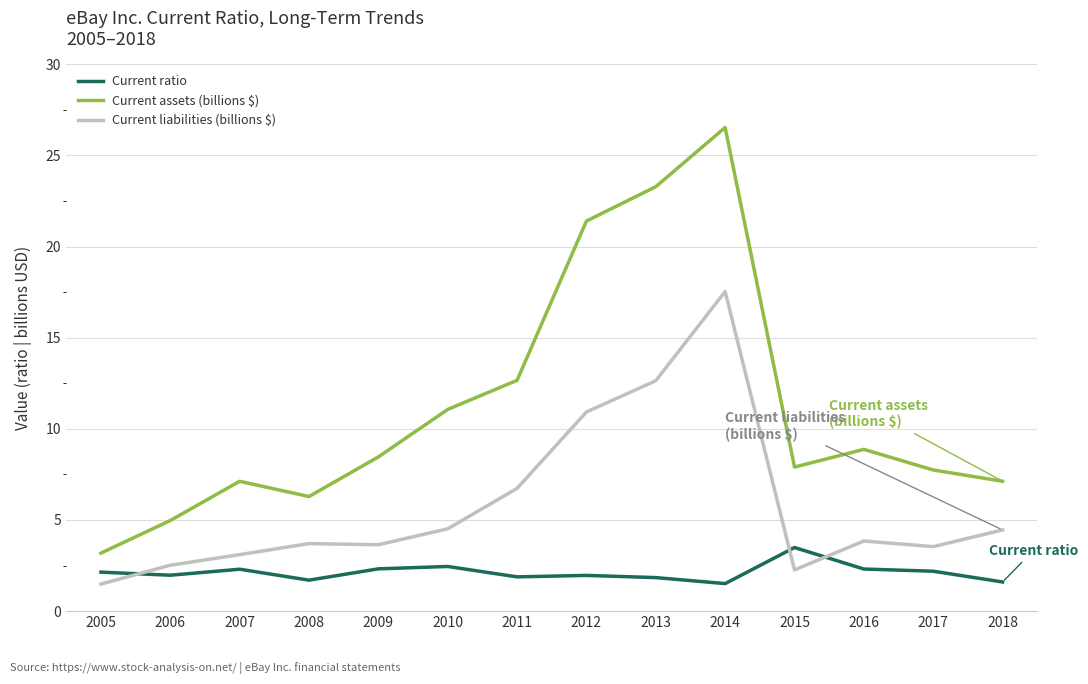

How many times do Current ratio and Current liabilities (billions $) cross each other?

3